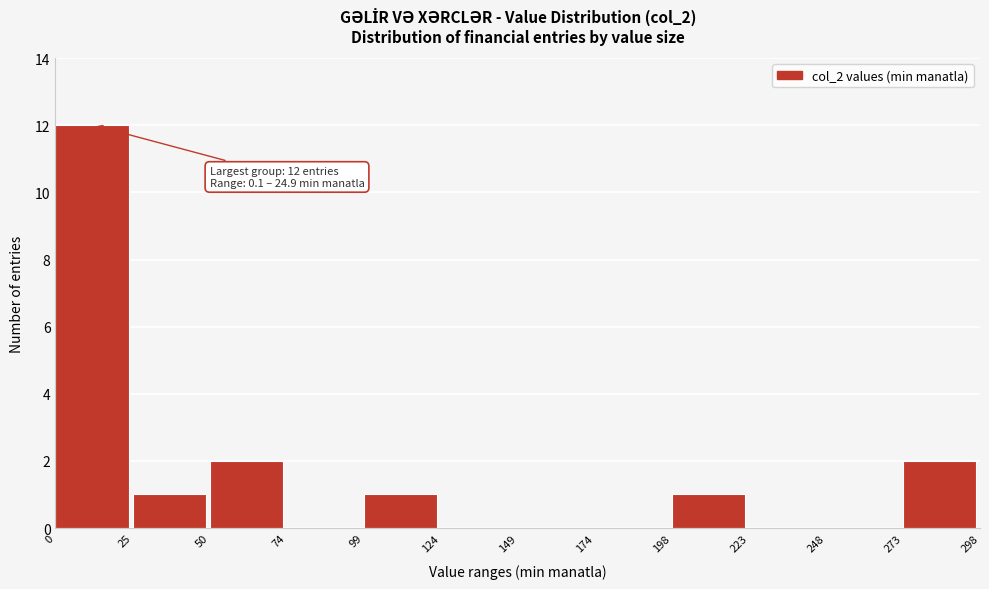

Over which range of the x-axis is the bar tallest?

0 to 25